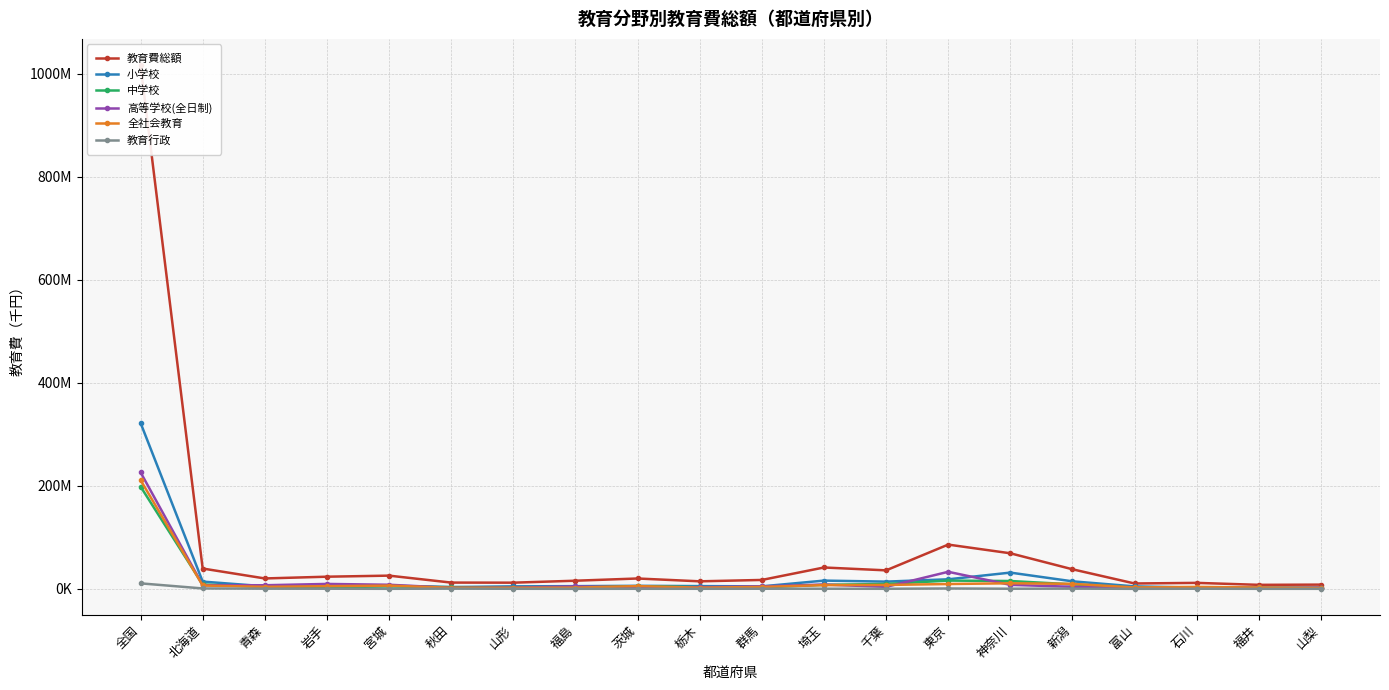

Reading left to right, what are all the values shown in this chart?

教育費総額: 1016769180	39404334	20148338	23544054	25614972	12110534	11938230	15738482	20054204	14556860	17243050	41417257	35866981	85867832	68993022	37937620	10356752	11553932	7734366	8162446
小学校: 322096490	14040211	4962565	4987328	6060325	3364357	4823628	5191174	5823793	5287097	4797820	15954892	13979464	18481736	31493072	14560175	4737466	2375155	2713115	2247704
中学校: 198535316	8445384	3721309	3063768	4649498	3321013	2507993	2990985	5205776	3155021	2781030	7750696	9427500	15975431	15174909	8690911	2003706	2478372	1199912	1621560
高等学校(全日制): 226236443	7002461	6953707	9509917	7909049	2046136	2355750	4670586	3041757	3109172	4771196	8334949	3783883	33046076	7715334	3943730	658108	2483665	834686	2344014
全社会教育: 211144653	6459708	3848995	5191033	6218132	1982996	2040283	2317702	5327526	2263893	3682709	7211081	7506955	9320661	10782462	9681486	2697394	3685731	2633526	1666293
教育行政: 10624414	730830	283868	208622	28216	366580	91204	10347	82074	73113	156697	195637	73075	682768	163583	384668	2294	177274	17142	11701